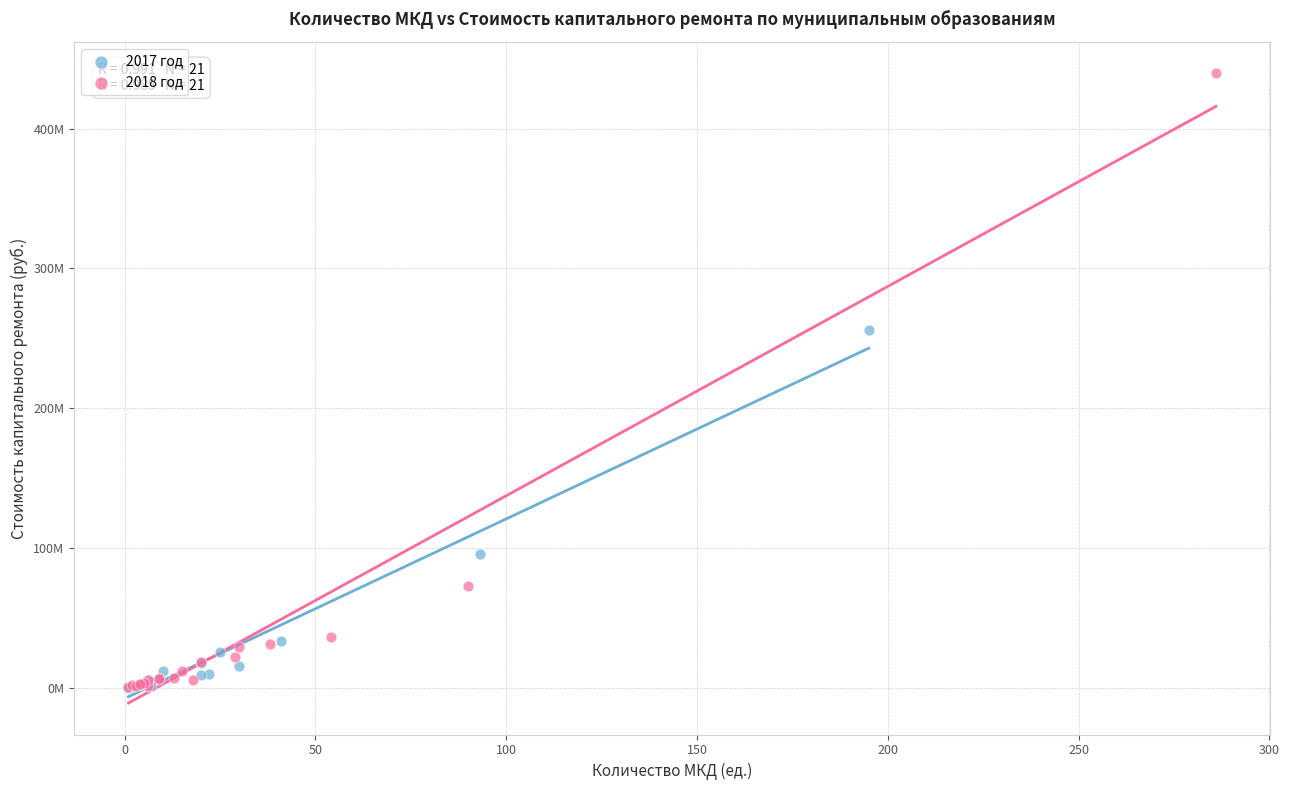

Which series reaches the maximum Y coordinate?

2018 год